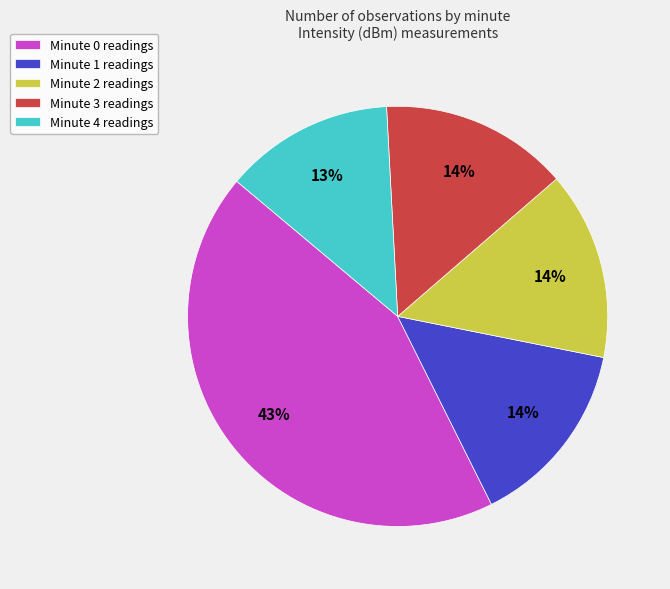

Does any single category account for the majority?

No